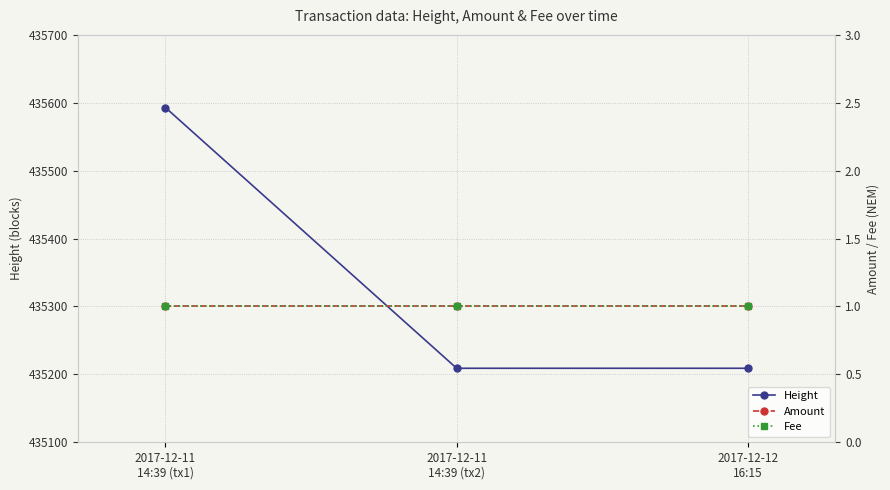

The value of Fee at 2017-12-12
16:15 is 1. True or false?

True